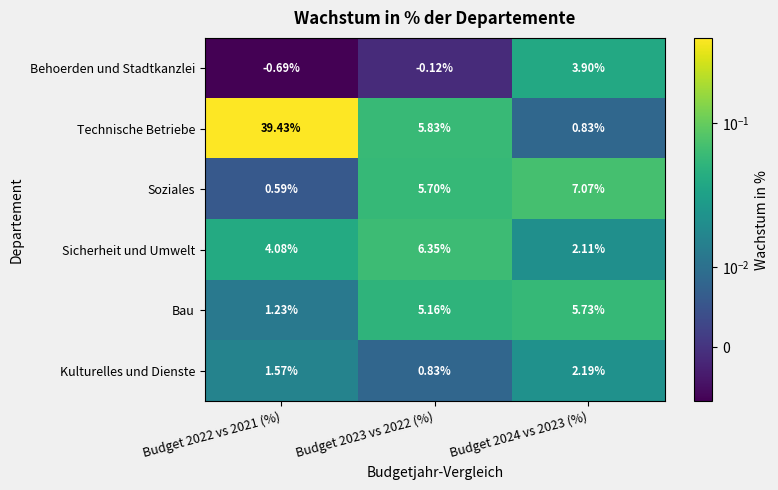

At how many categories does at least one series exceed 0?

3